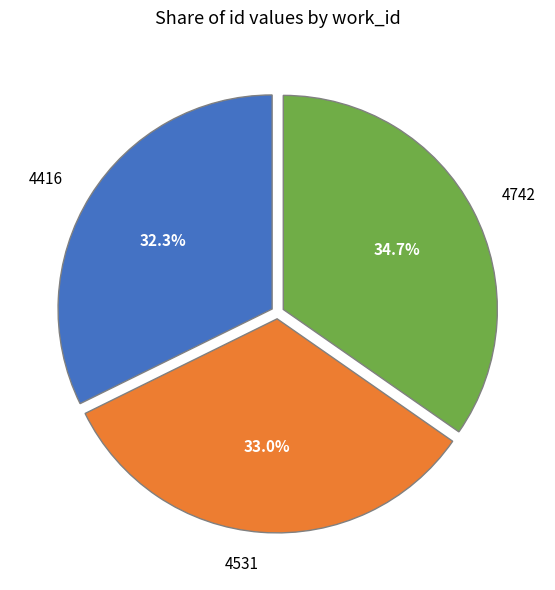

Does any single category account for the majority?

No